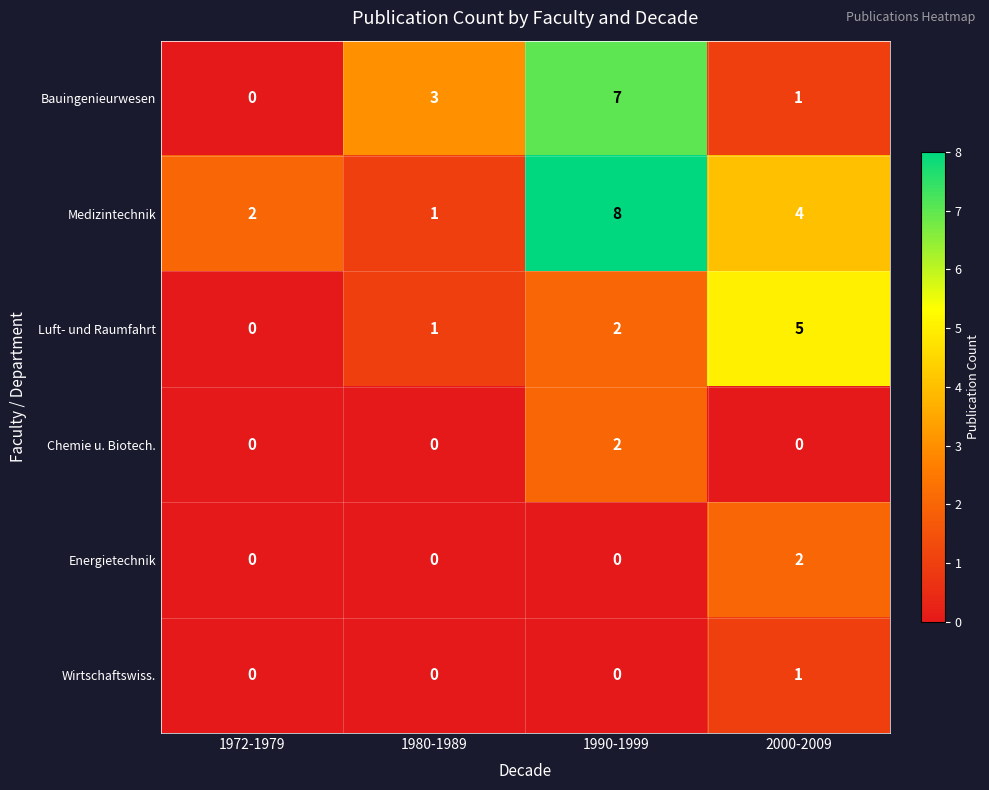

Which series has the largest total across all categories?

Medizintechnik